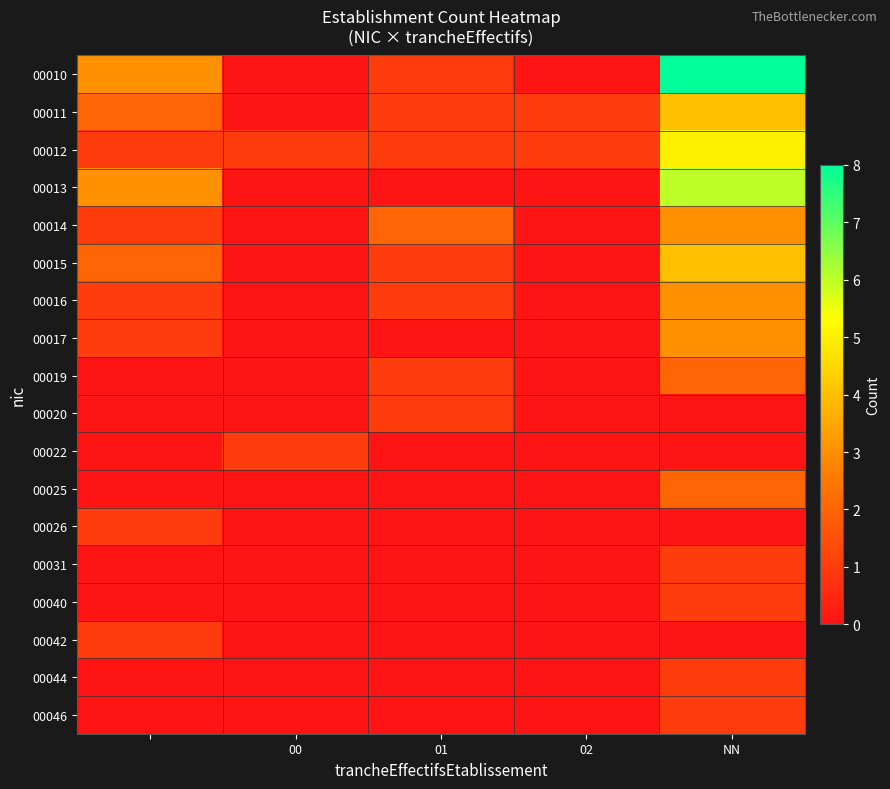

How many categories are shown in the chart?

5